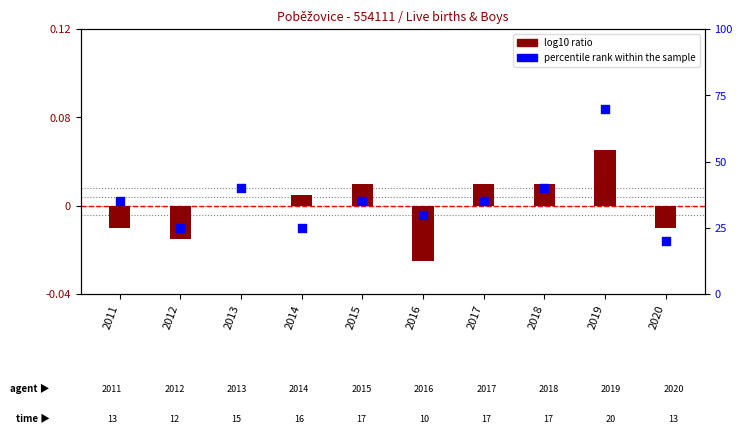

Which series has the widest spread of Y values?

log10 ratio